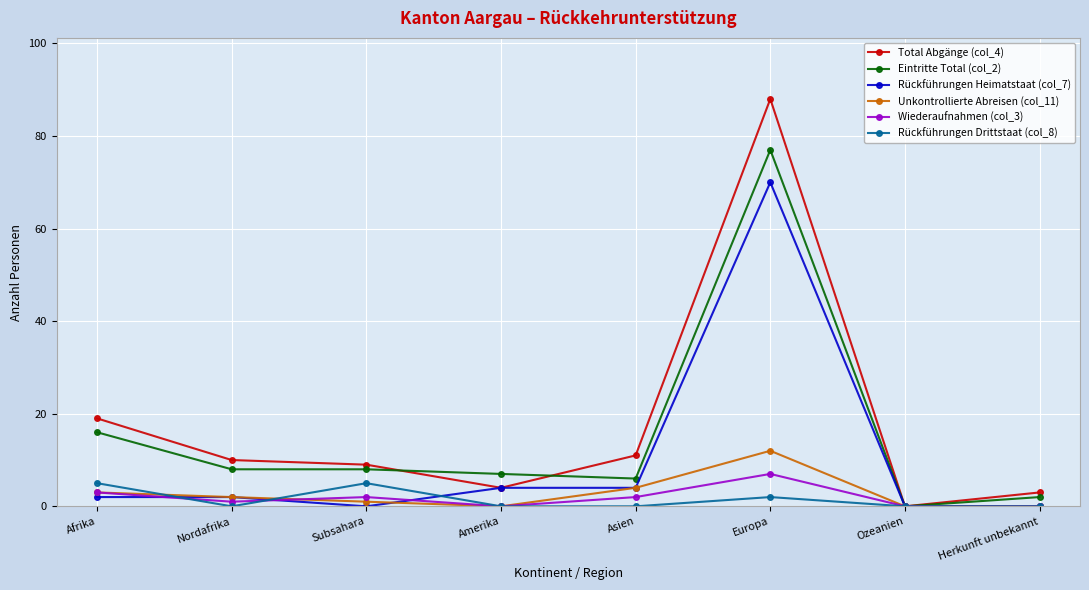

Which series has the largest range (max minus min)?

Total Abgänge (col_4)